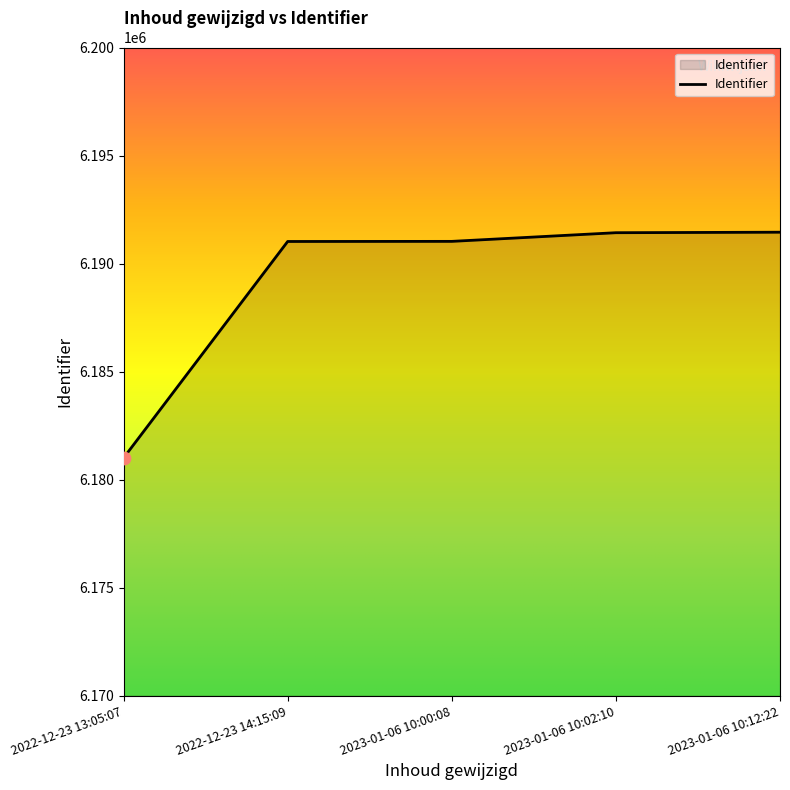

Between 2023-01-06 10:00:08 and 2022-12-23 13:05:07, which is larger?

2023-01-06 10:00:08